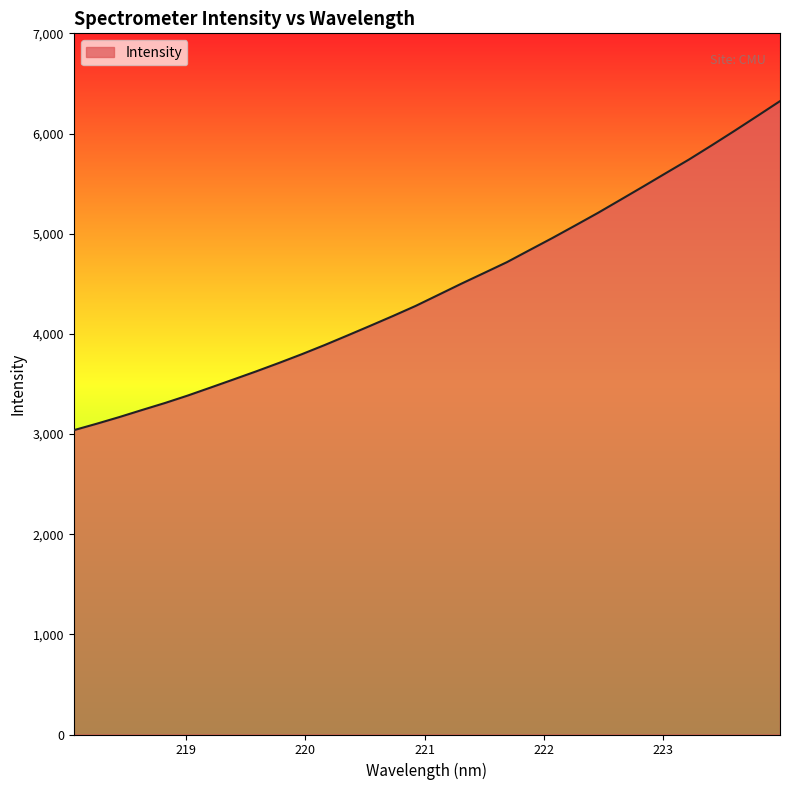

What is the difference between the maximum and minimum values?

3285.2